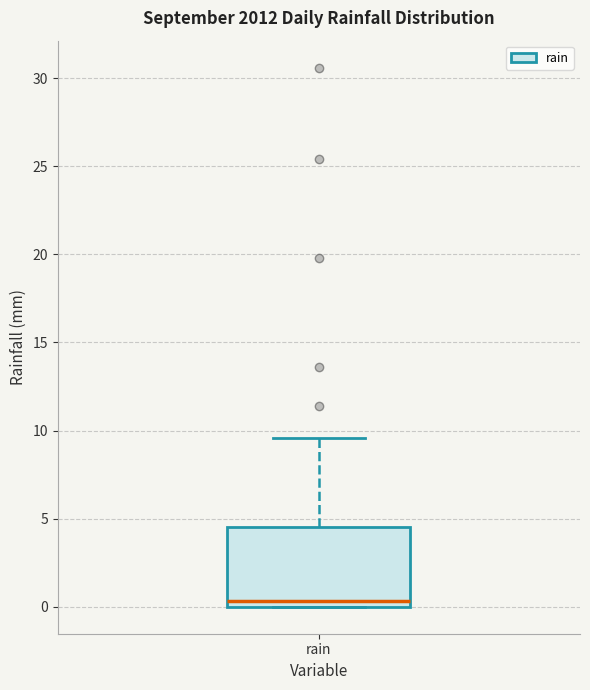

Transcribe this box plot: give where the median line is, the range the box spans, and where the two whiskers end, as read against the y-axis. The values are not printed on the chart, so give them approximately, as read against the axis.

median 0.5, box 0.0 to 4.5, whiskers 0.0 to 9.5